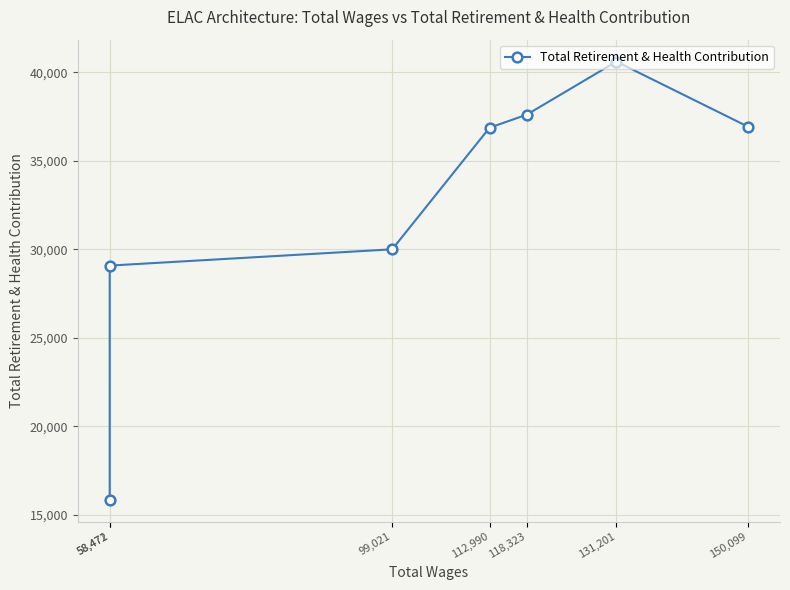

At which category does the data reach its first local peak?

131,201